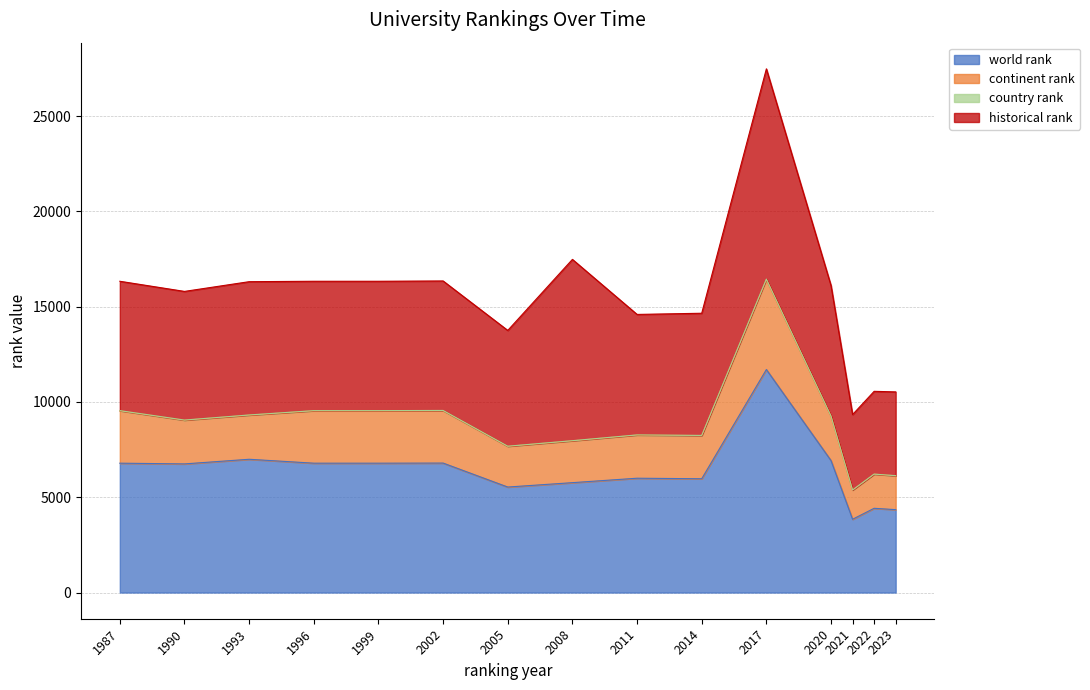

True or false: continent rank has a value of 6132 at 2023.

True